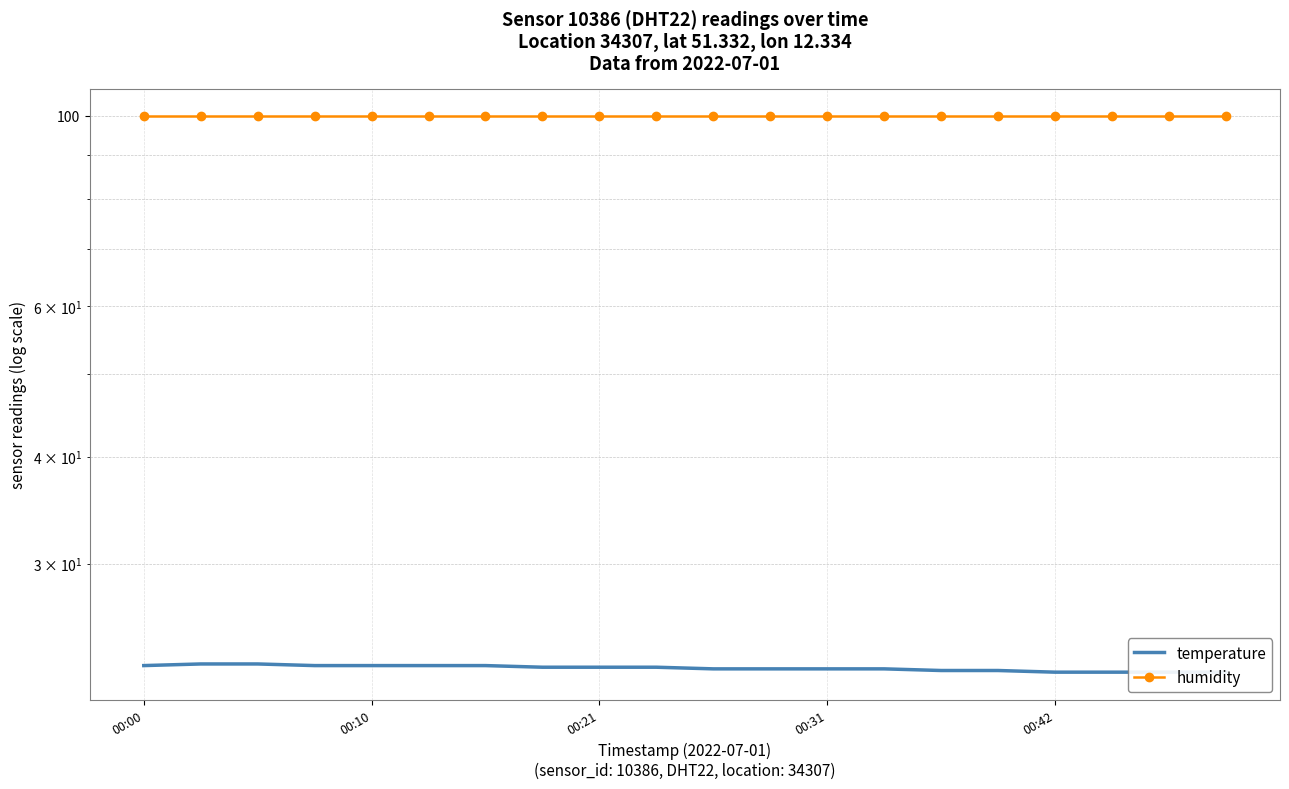

Is the value of temperature at 12 greater than the value of humidity at 11?

No